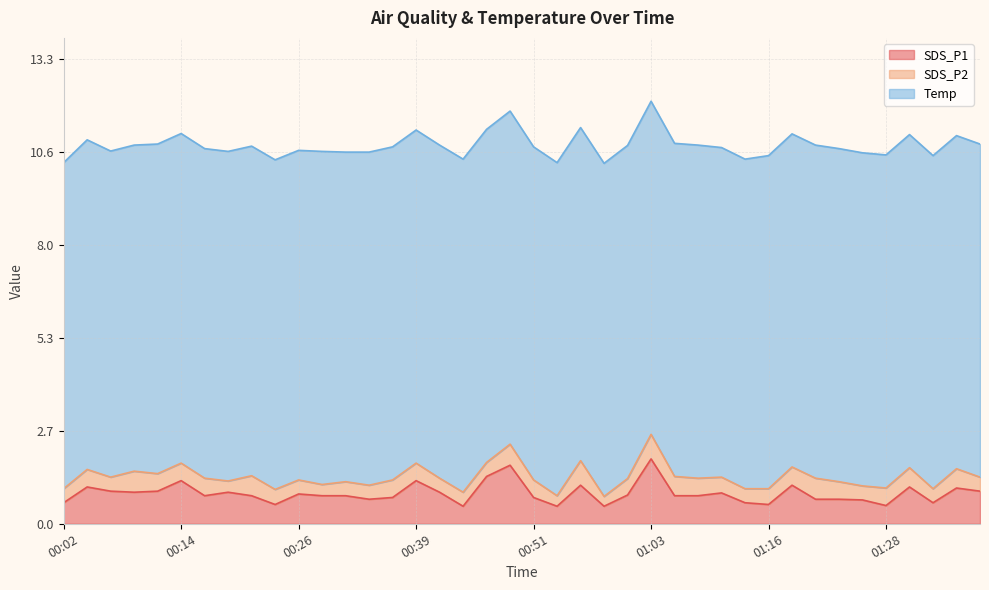

Which series changed the most between 00:07 and 00:51?

Temp